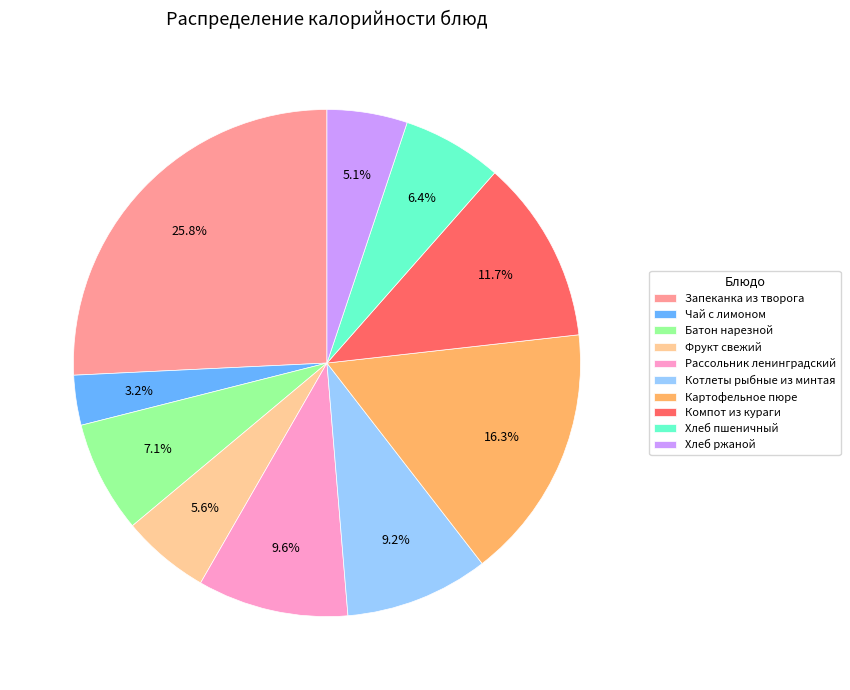

To the nearest percent, what is the difference between the largest and smallest slice percentages?

23%